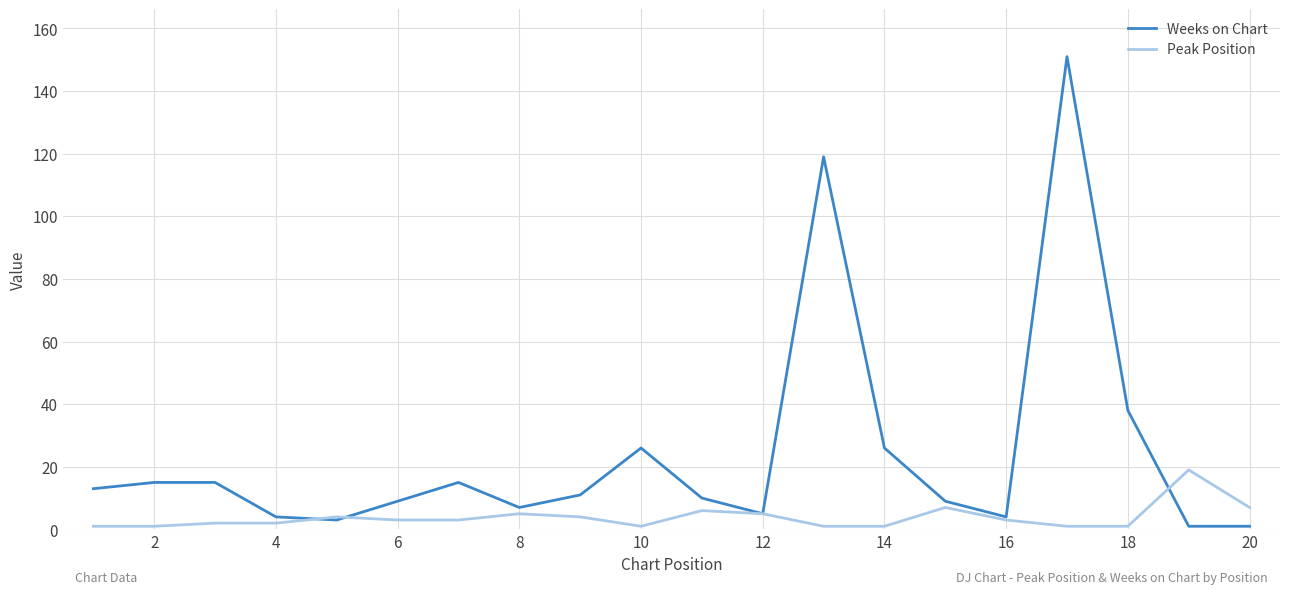

What is the minimum value shown in the chart?

1